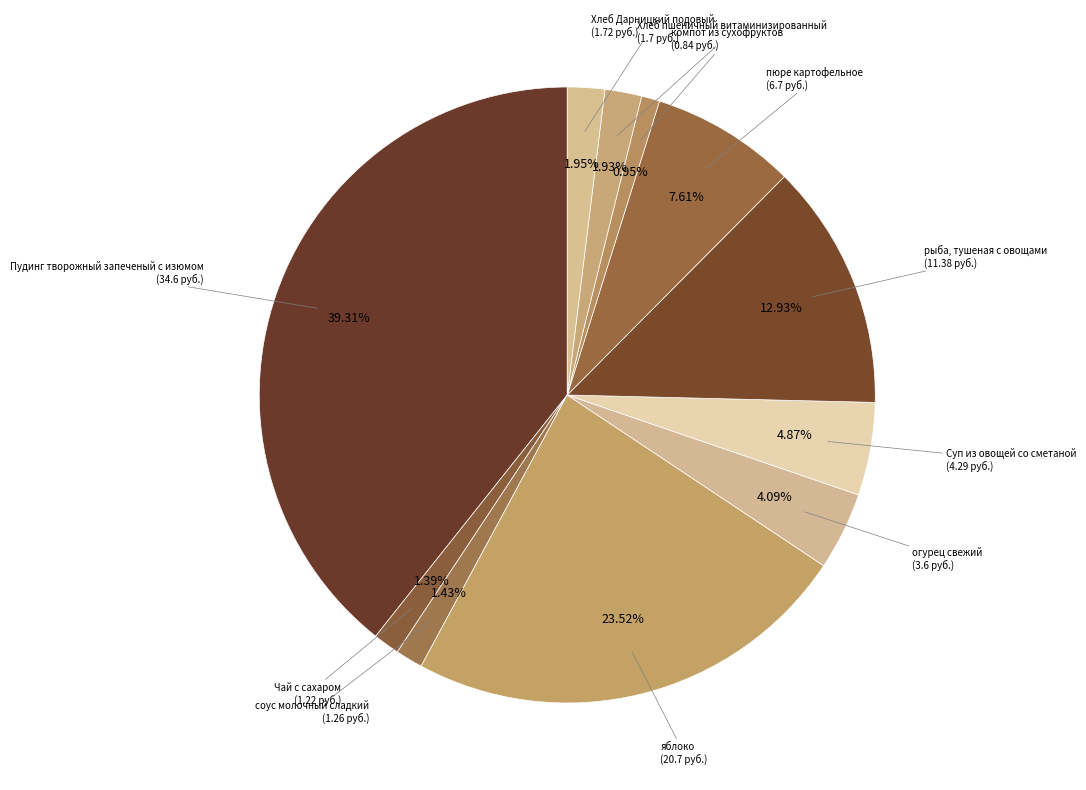

Is there any slice that represents more than half of the pie?

No